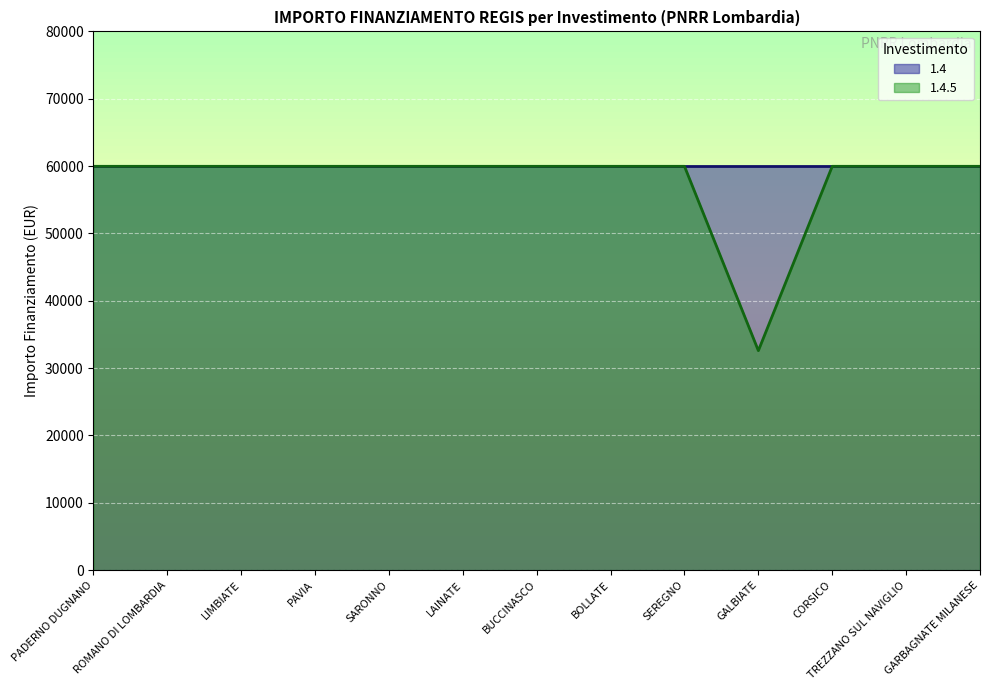

How many lines are shown in the chart?

2